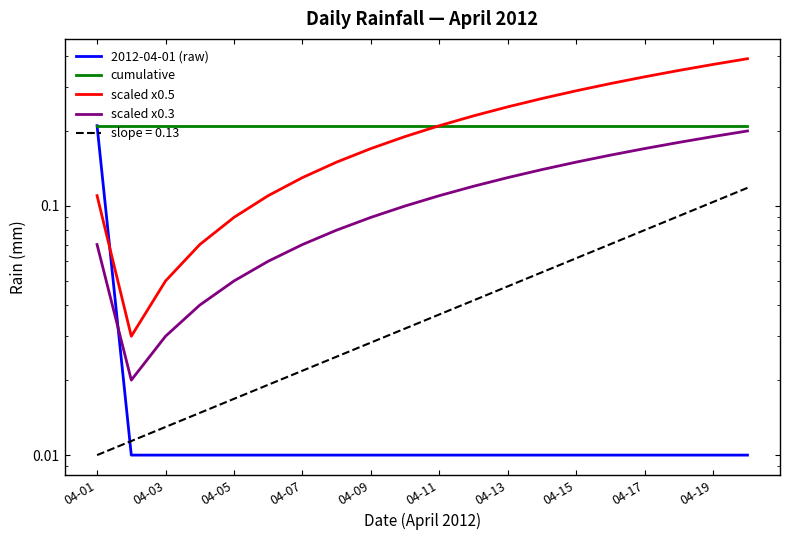

What is the difference between the highest and lowest values at 04-03?

0.2